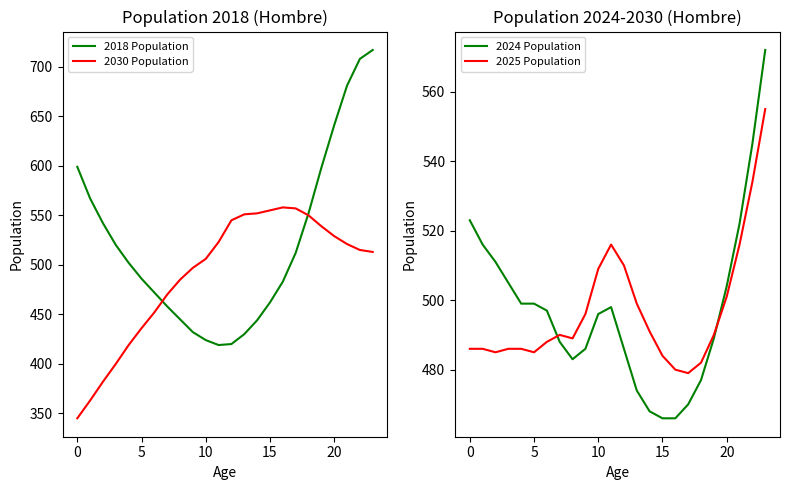

Rank the series by their maximum value, from highest to lowest.

2018 Population, 2024 Population, 2030 Population, 2025 Population